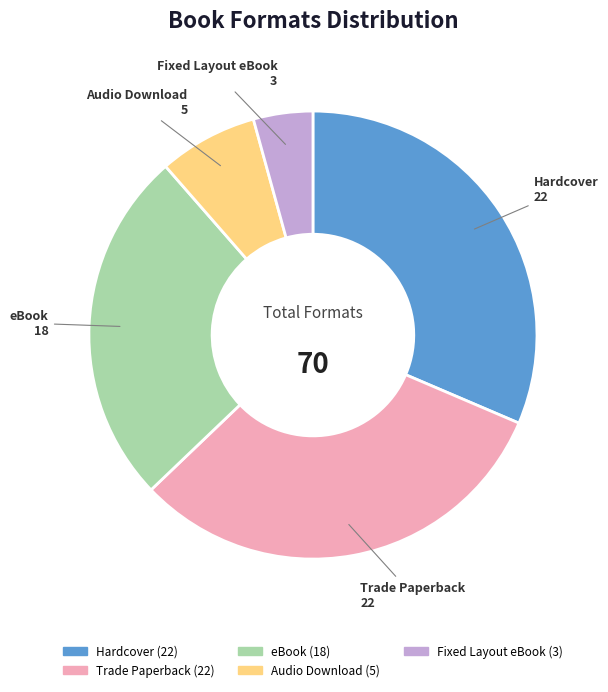

Does any single category account for the majority?

No